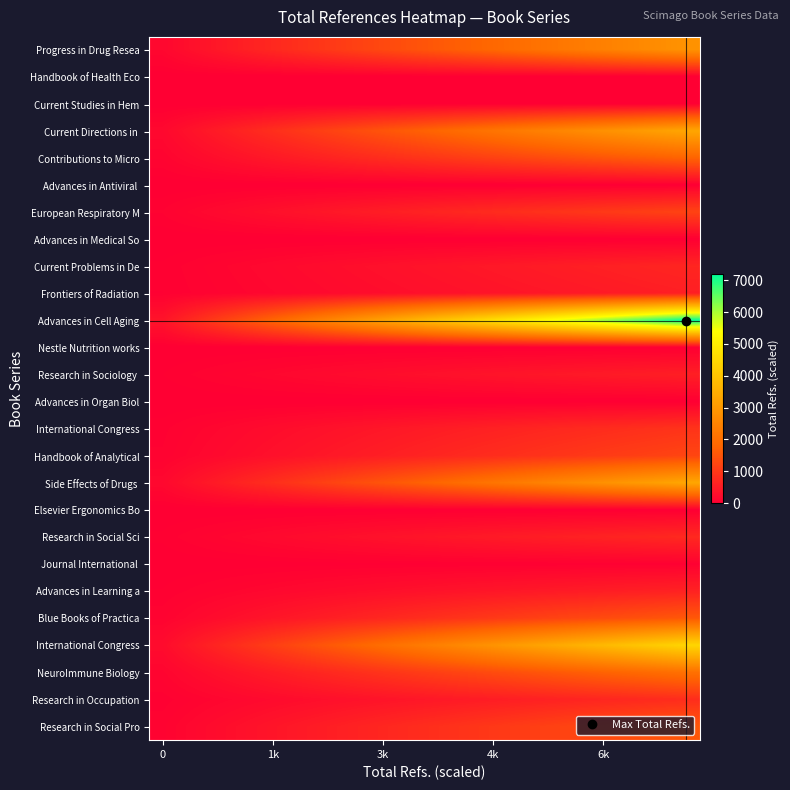

How many distinct data groups are displayed?

26